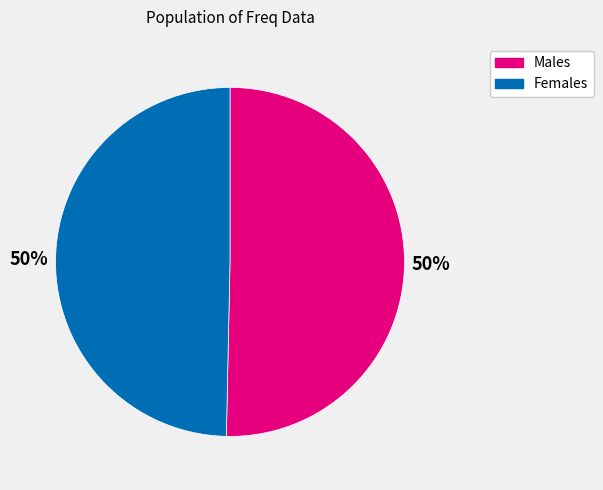

How many slices are in this pie chart?

2